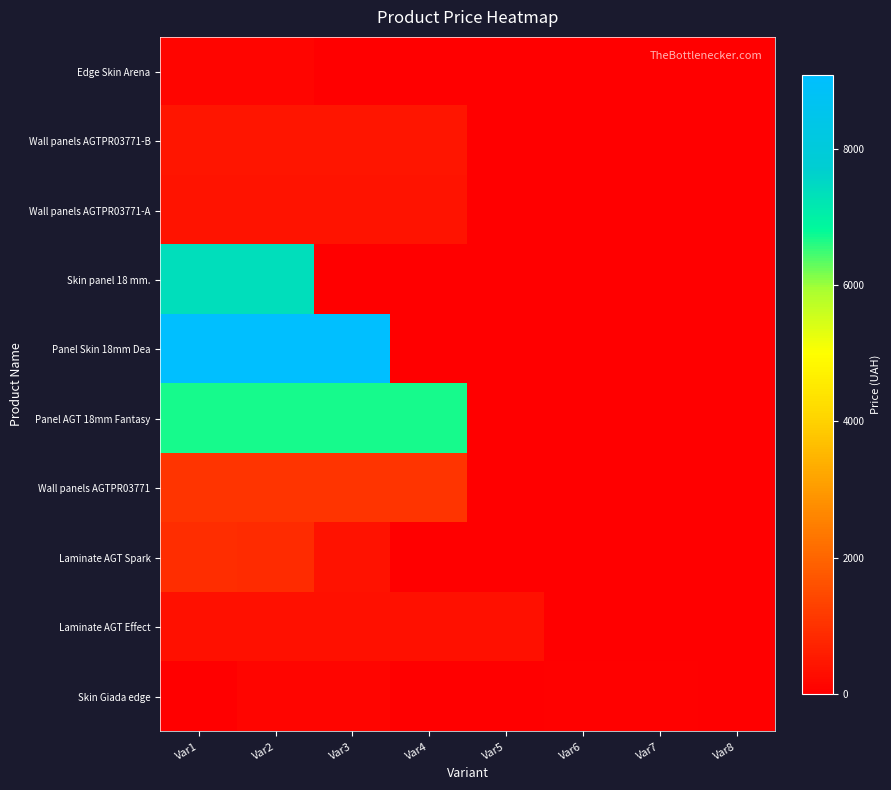

What is the spread (max minus min) of values at Var7?

56.3